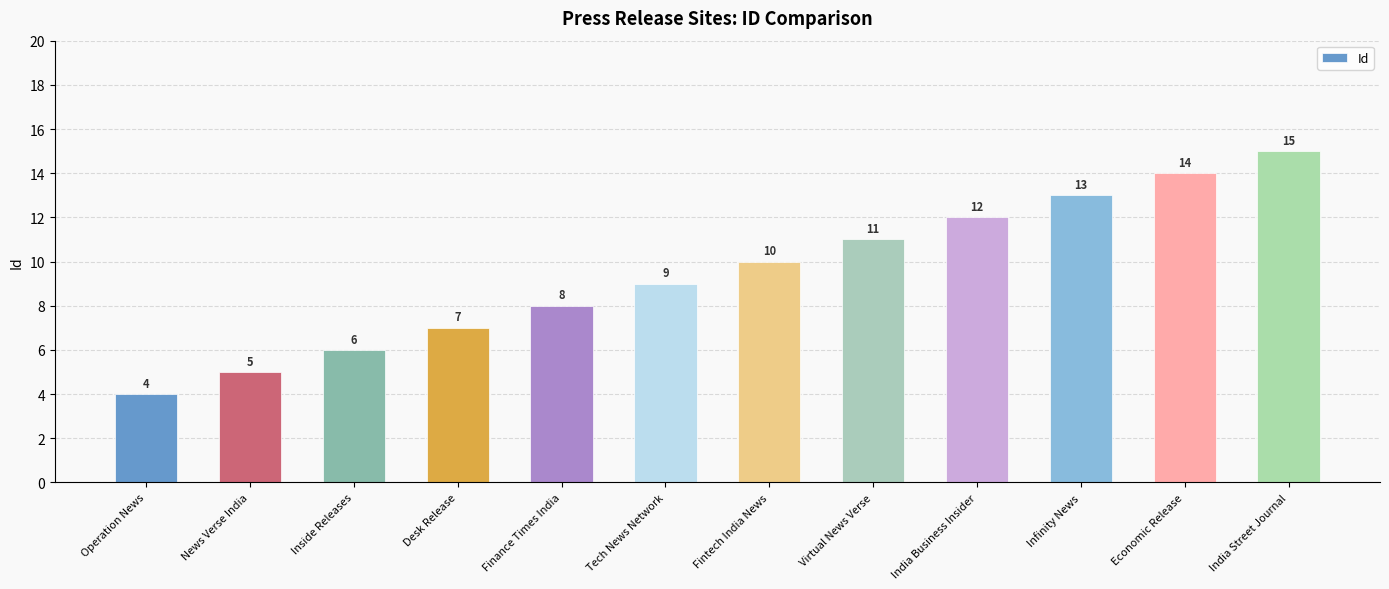

What is the greatest value displayed?

15